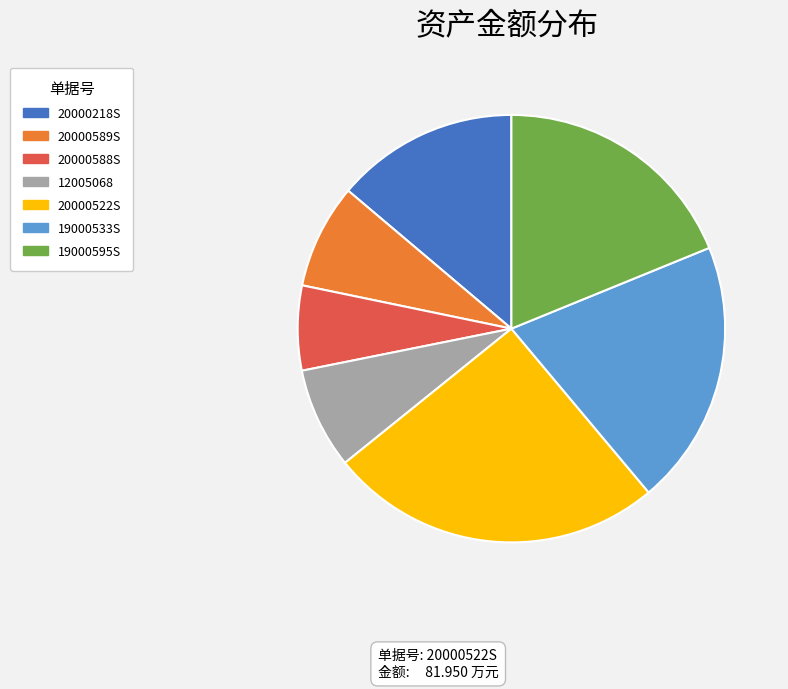

How many segments does this pie chart have?

7